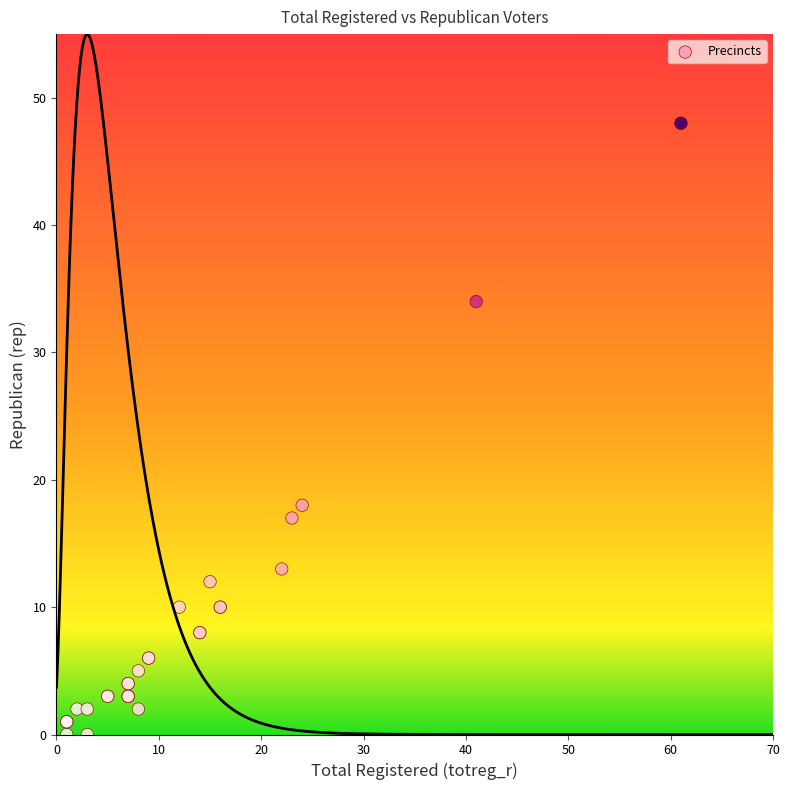

What Y value in the scatter plot is closest to 24?

18